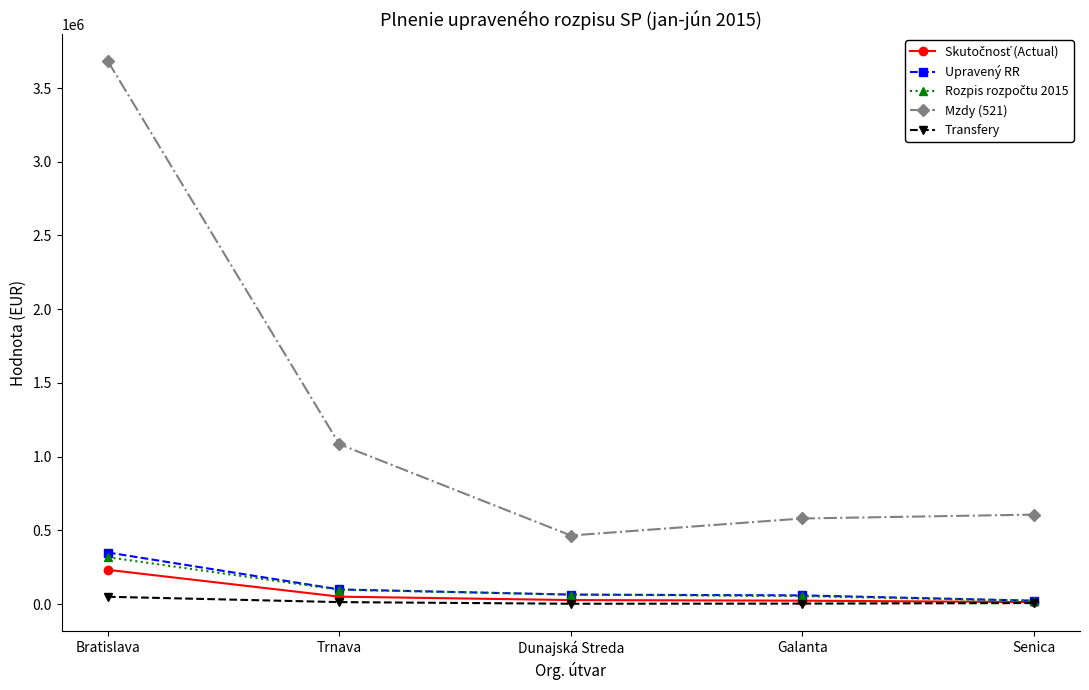

True or false: Mzdy (521) and Upravený RR intersect in this chart.

False